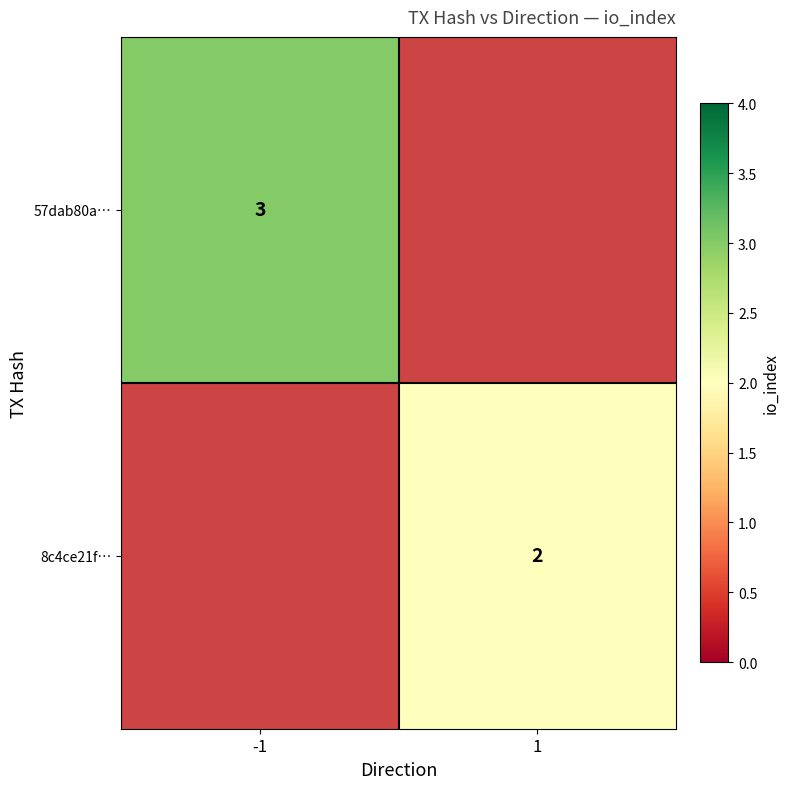

What is the smallest value displayed?

2.0